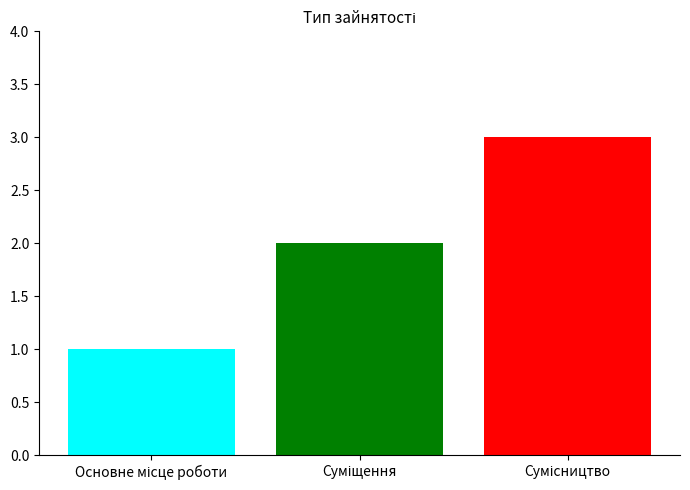

What is the minimum value shown in the chart?

1